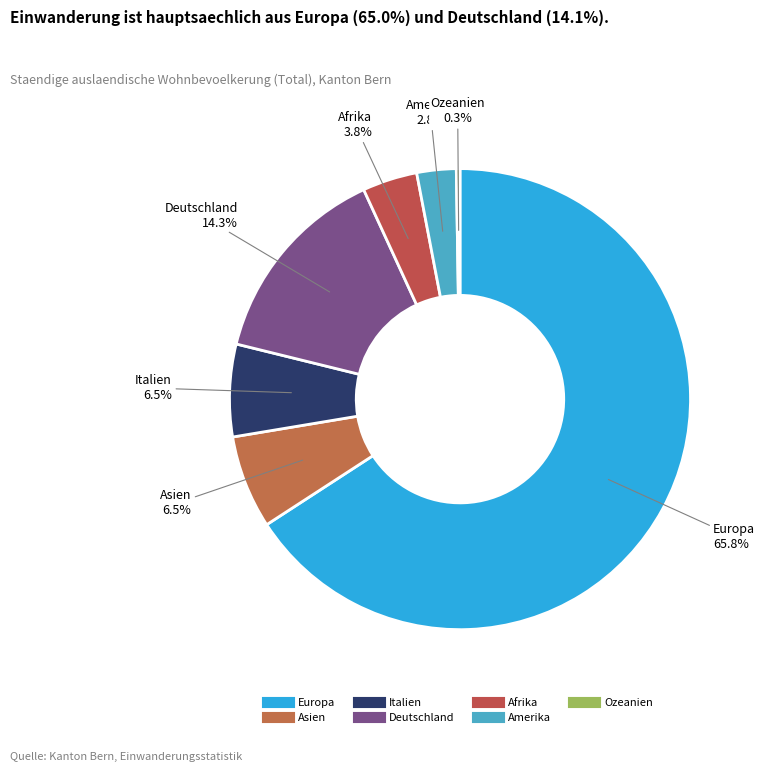

Do Afrika and Ozeanien together represent more than half of the pie?

No